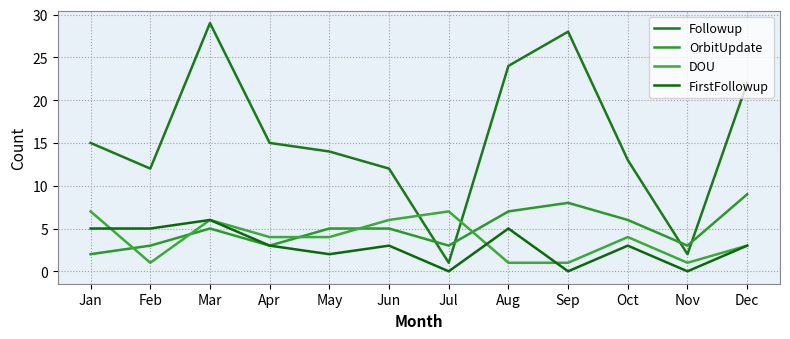

Which category has the lowest value in the DOU series?

Feb